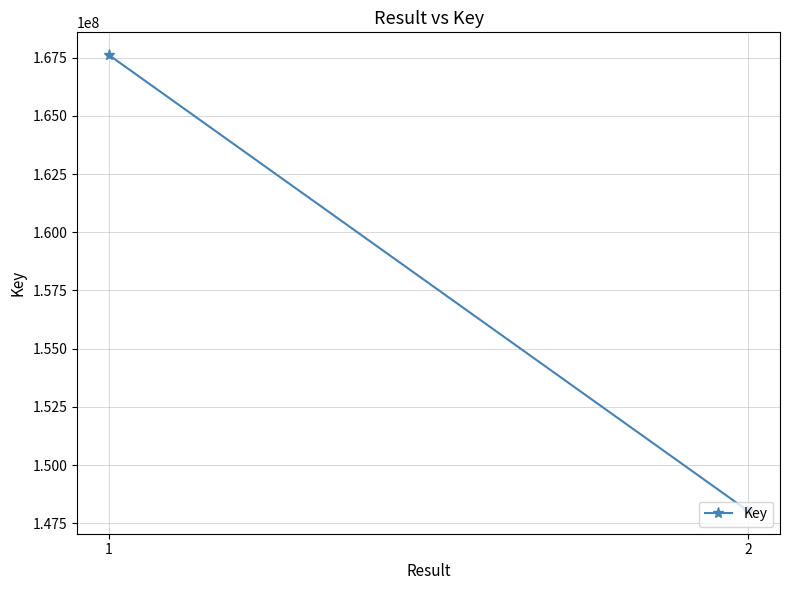

What is the greatest value displayed?

167614687